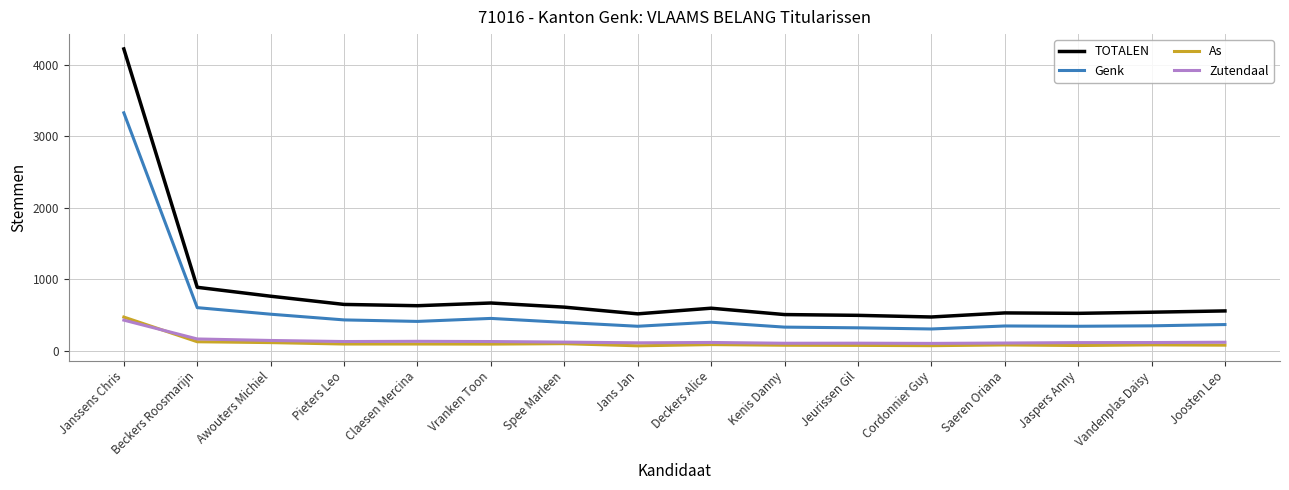

Does the chart have visible grid lines?

Yes